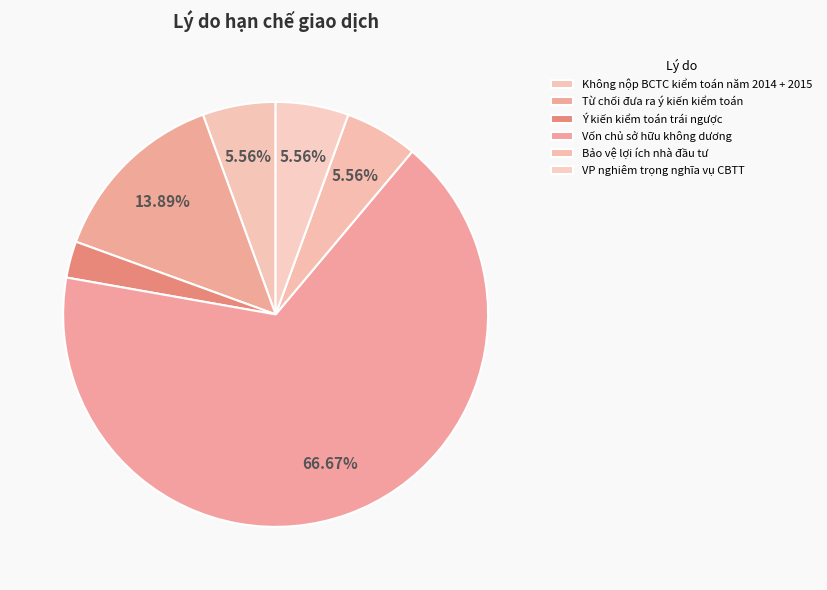

What is the smallest slice in the pie chart?

Ý kiến kiểm toán trái ngược